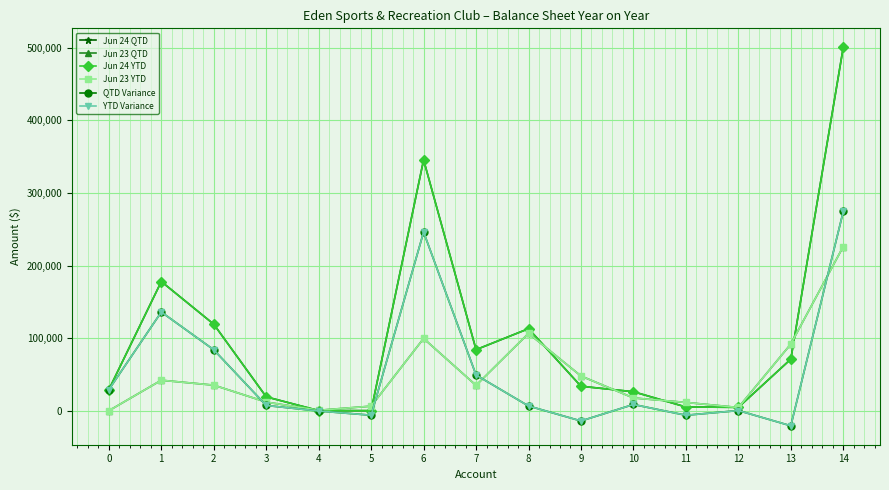

Is it true that Jun 24 YTD equals 26147 at 10?

True